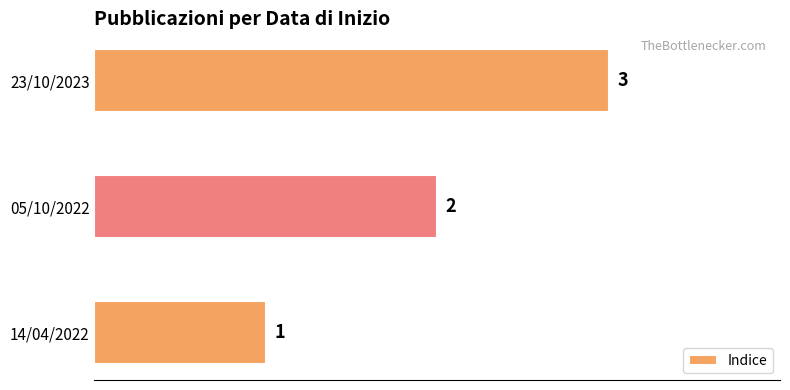

Rank the categories by value from lowest to highest.

14/04/2022, 05/10/2022, 23/10/2023